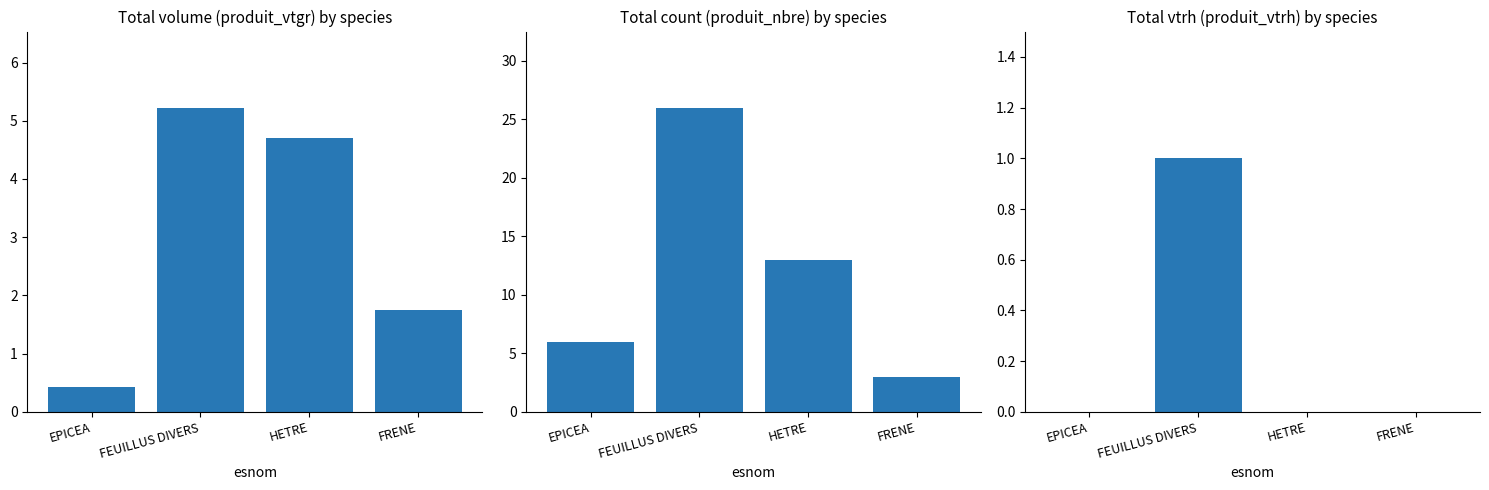

What is the difference between the maximum and minimum values in the produit_vtrh series?

1.0